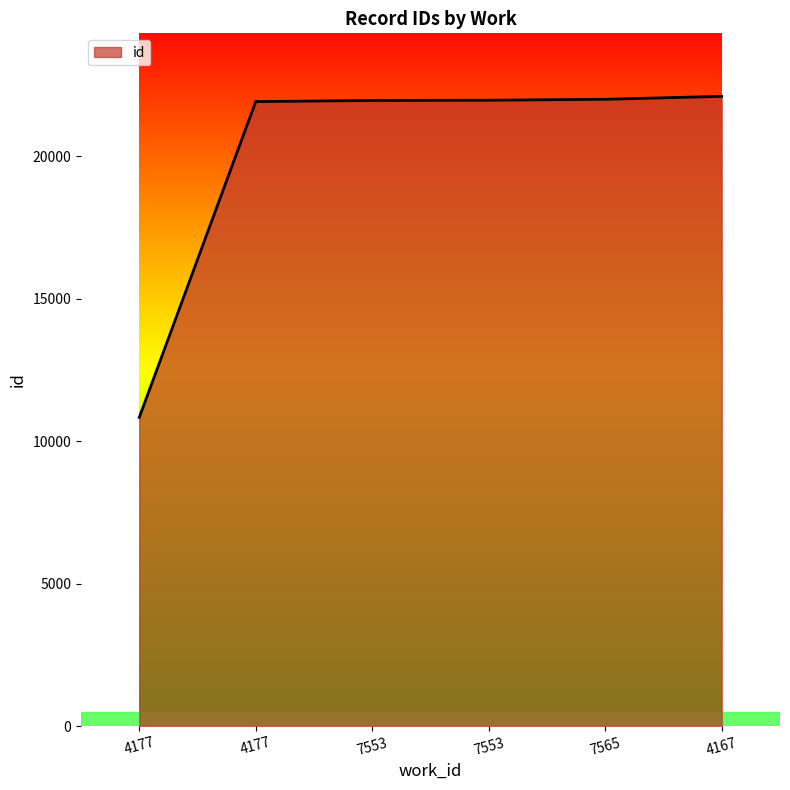

True or false: there are more than 2 points higher than both neighbors.

False